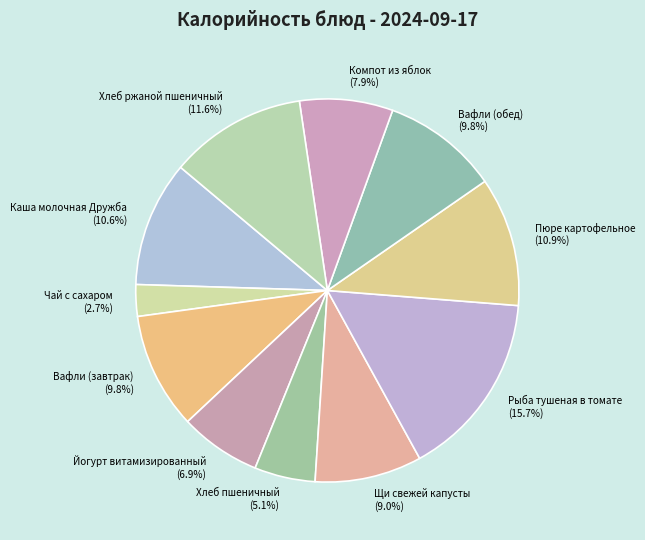

True or false: Хлеб ржаной пшеничный accounts for 12% of the total.

True